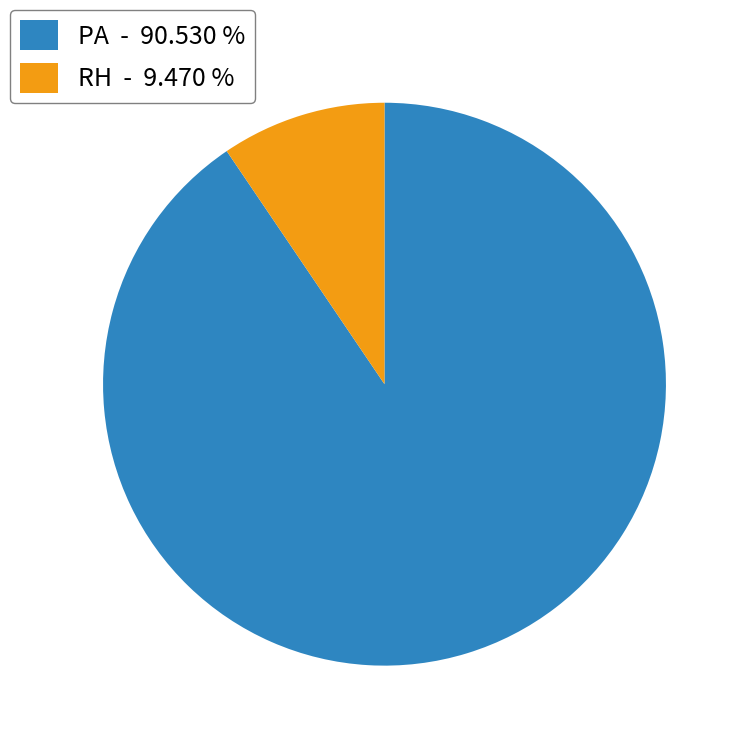

Do RH - 9.470 % and PA - 90.530 % together represent more than half of the pie?

Yes